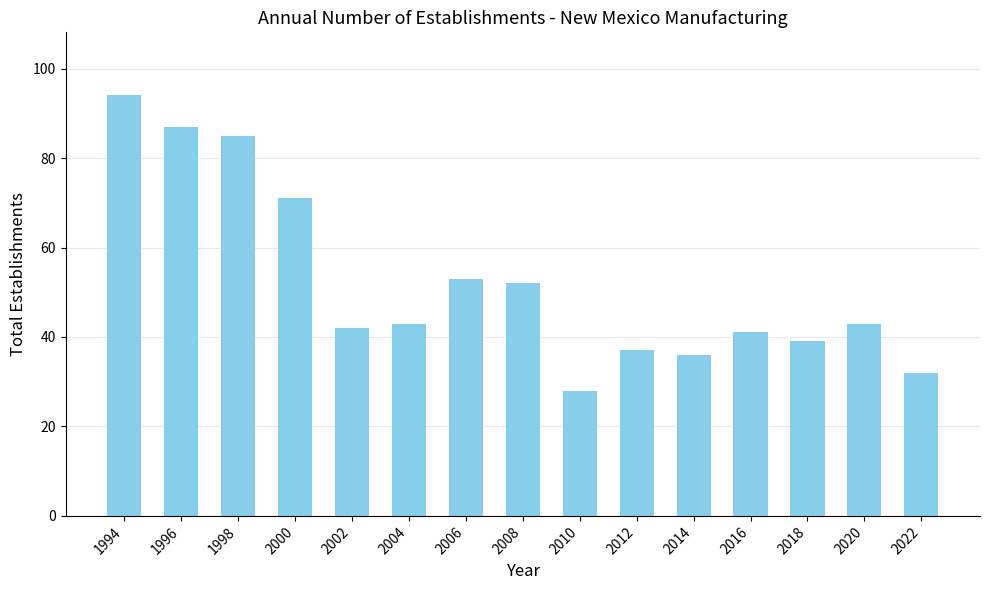

What is the value of the 13th bar from the left?

39